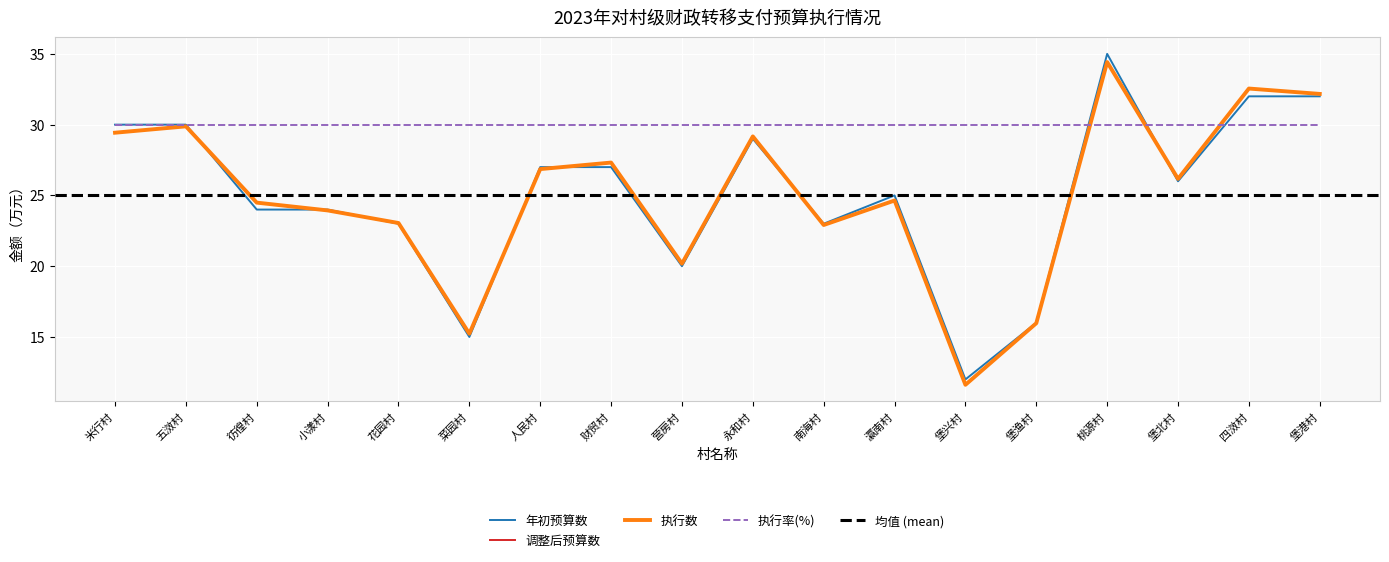

How many data points in 执行数 are above 26?

9